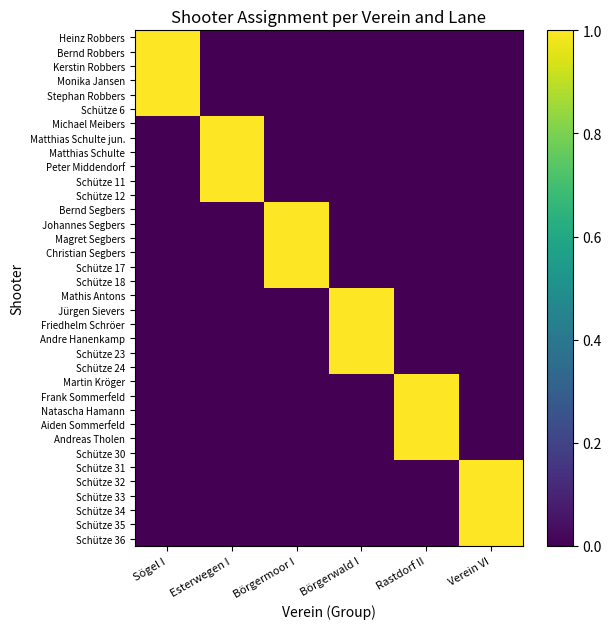

What is the total value across all series at Rastdorf II?

6